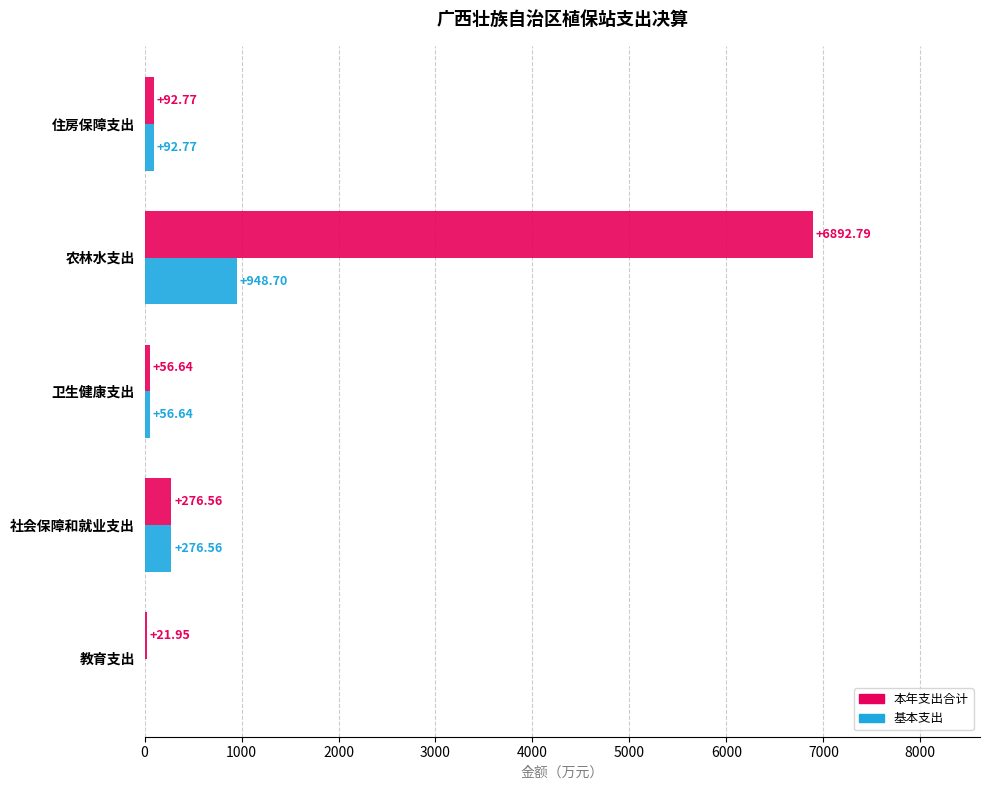

Is the value of 本年支出合计 at 教育支出 greater than the value of 基本支出 at 社会保障和就业支出?

No